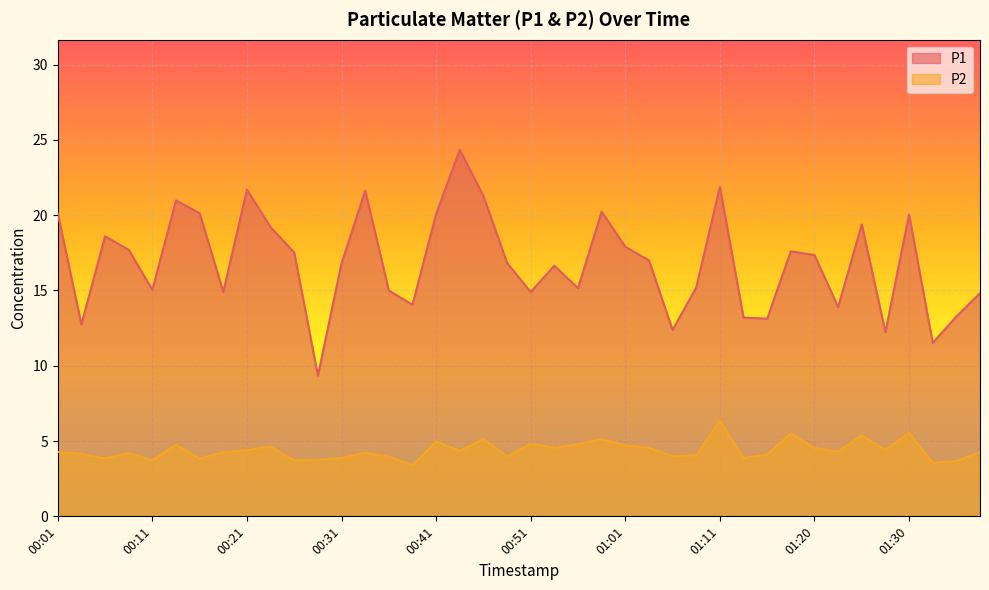

In P1, how many points are higher than both neighbors (excluding endpoints)?

11